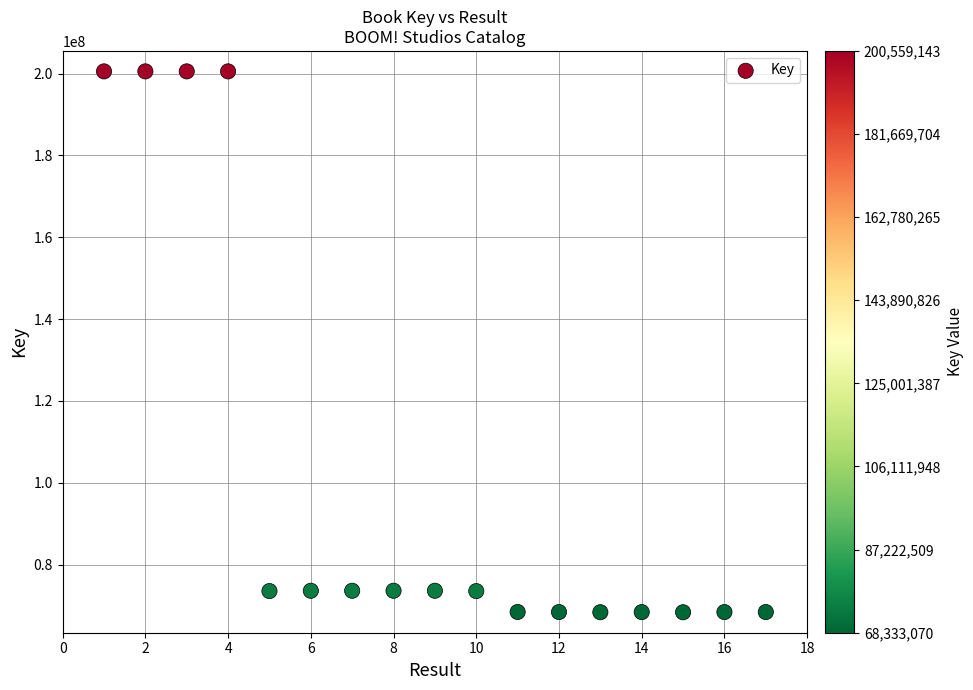

What is the range of X values (max minus min)?

16